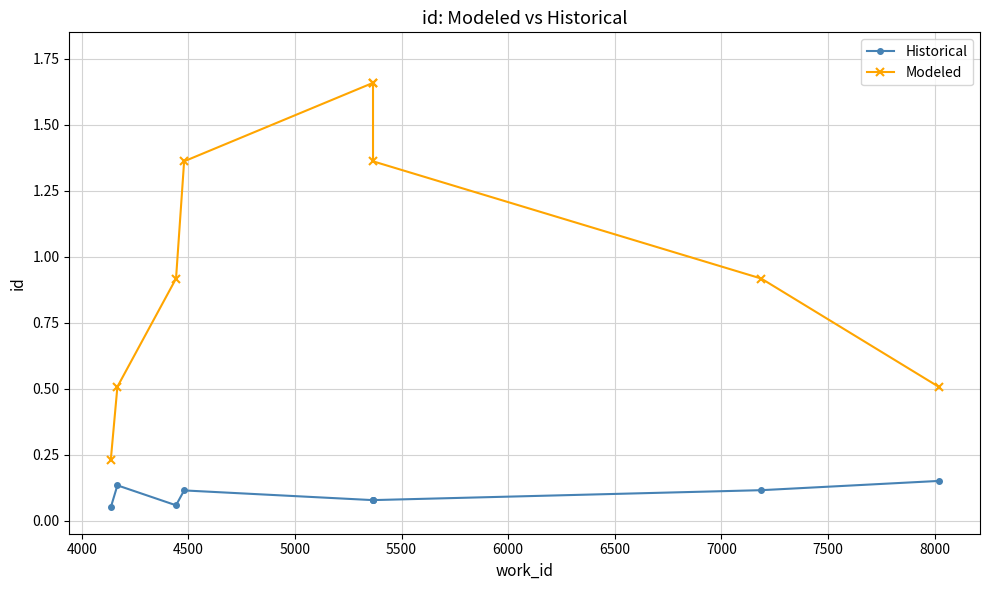

Is it true that Historical equals 0.1 at 4500?

True